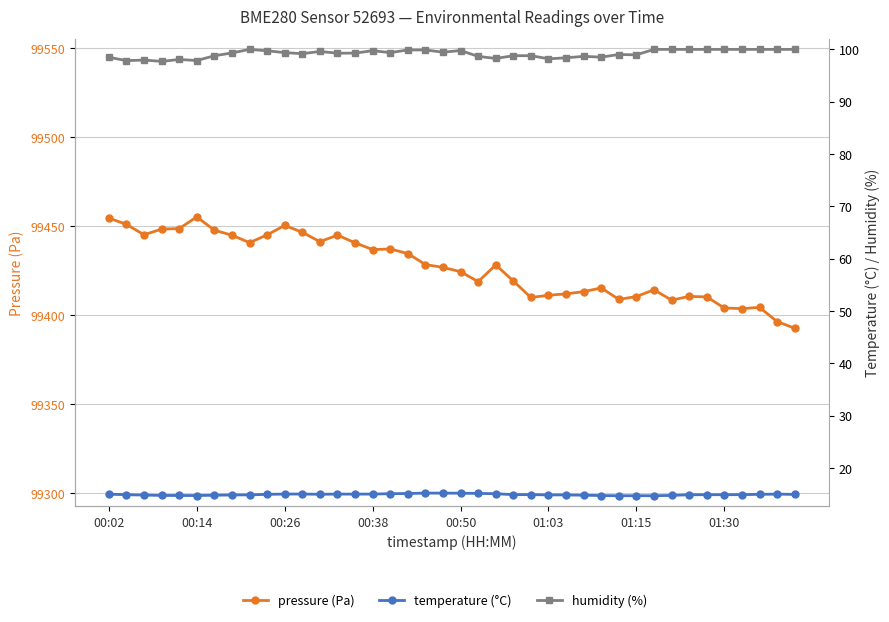

True or false: humidity (%) and temperature (°C) cross at least once.

False